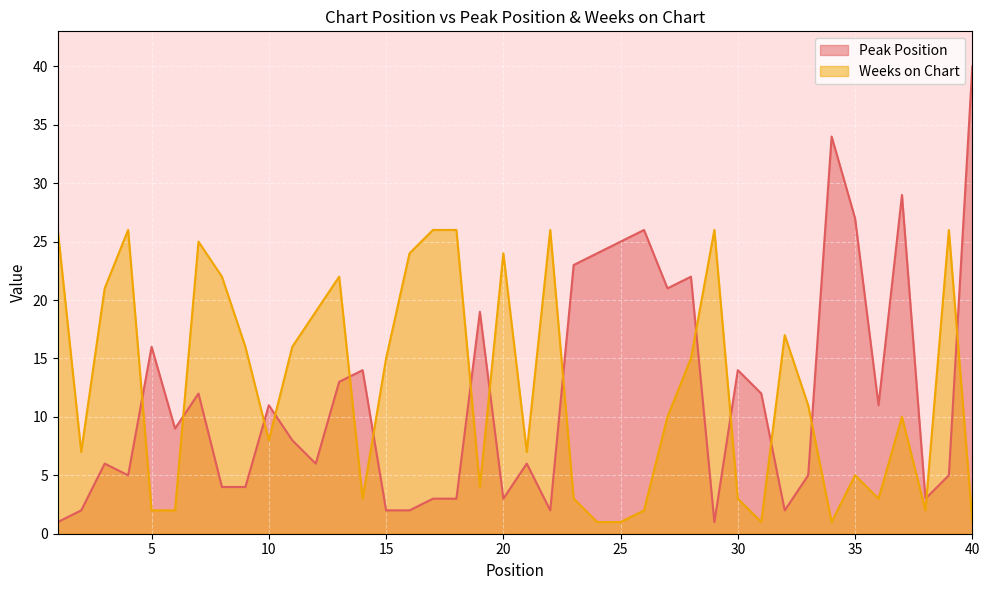

Is the value of Weeks on Chart at 4 greater than the value of Peak Position at 4?

Yes